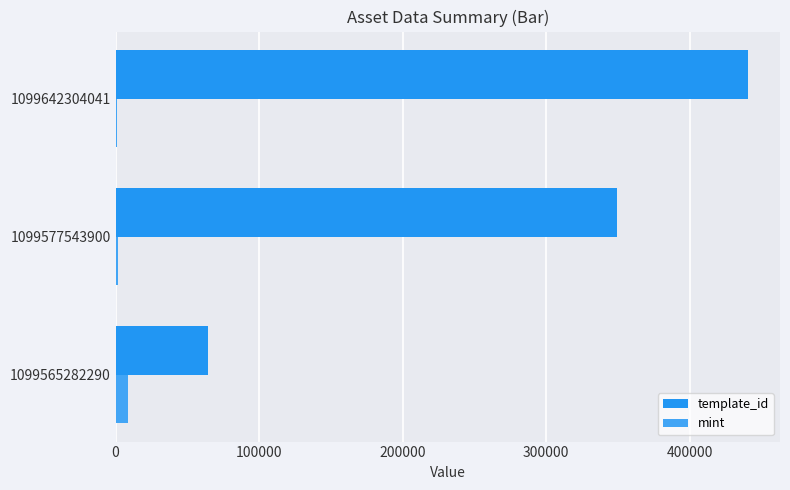

At which category is the sum across all series the highest?

1099642304041